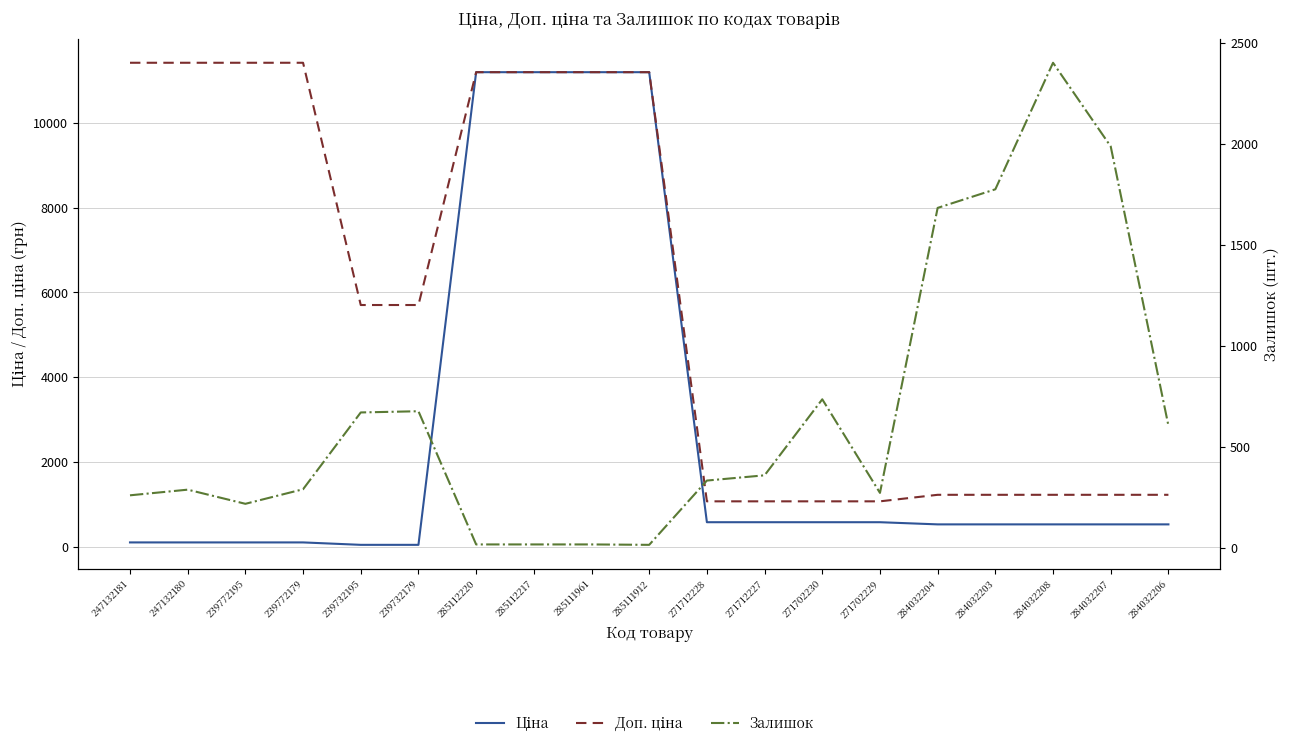

Is it true that Доп. ціна equals 6546.6 at 285112220?

False